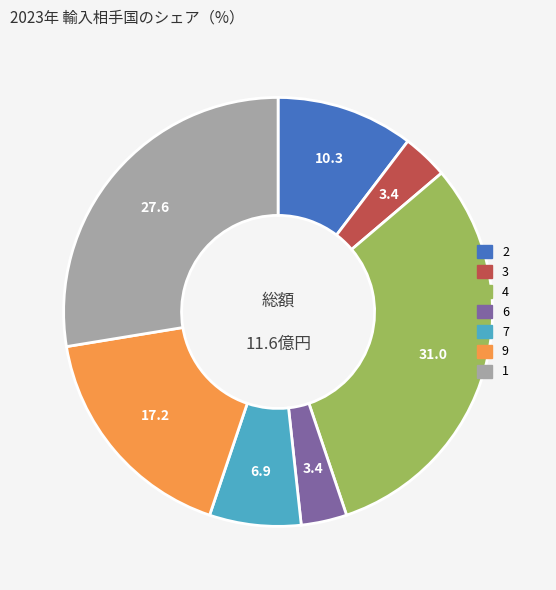

True or false: 6 accounts for 10% of the total.

False